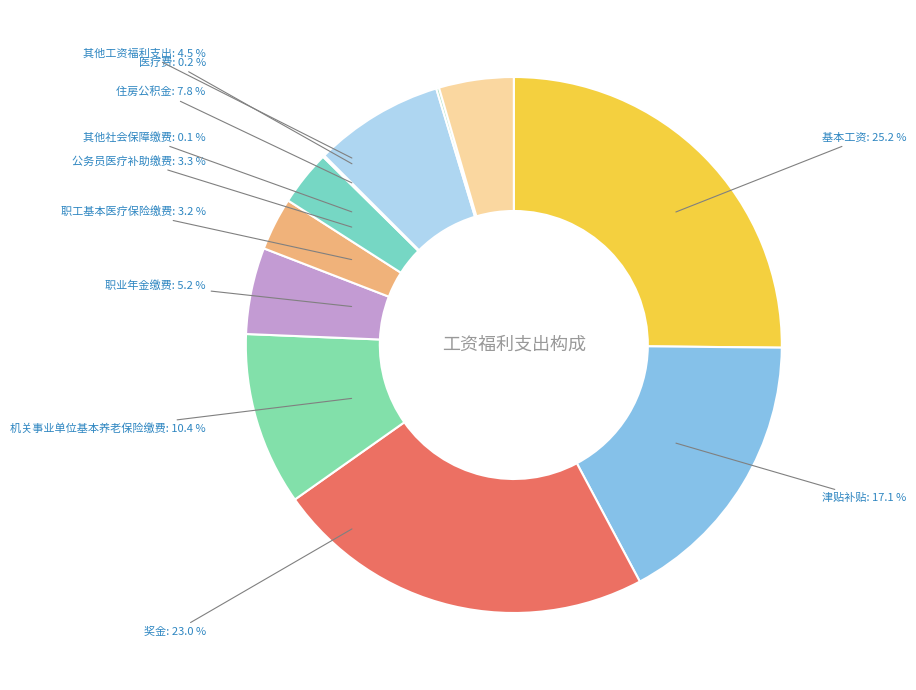

Is there a majority slice in this chart?

No